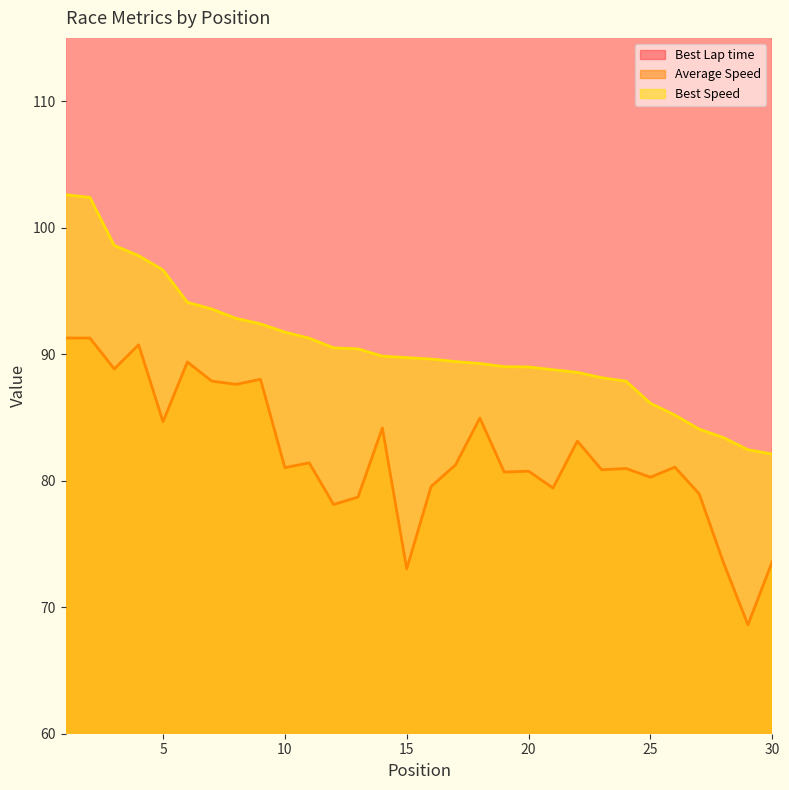

List the labels in order of Best Speed value, largest first.

1, 2, 3, 4, 5, 6, 7, 8, 9, 10, 11, 12, 13, 14, 15, 16, 17, 18, 19, 20, 21, 22, 23, 24, 25, 26, 27, 28, 29, 30